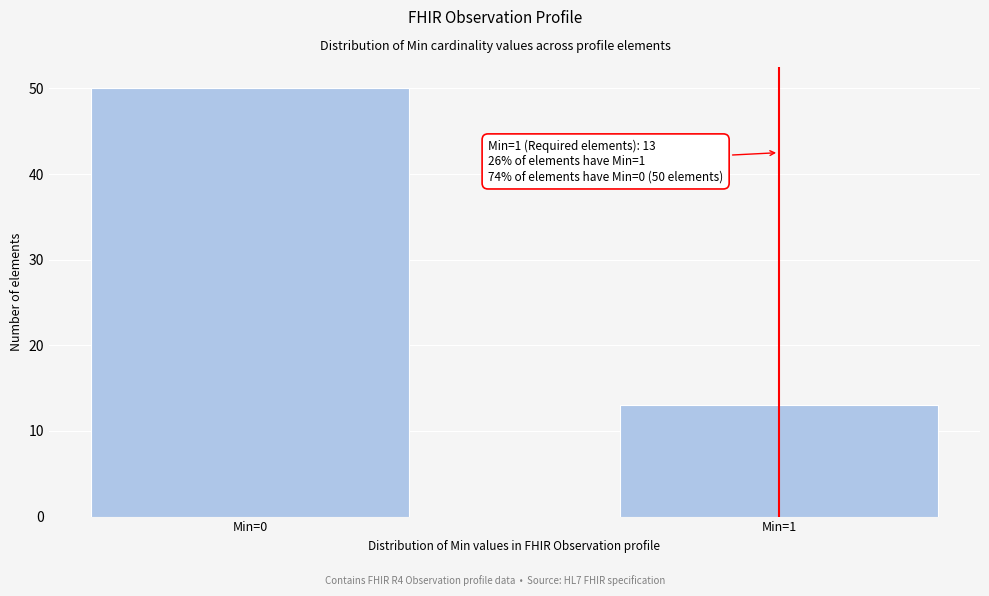

Reading left to right, what are all the values shown in this chart?

Min=0=50	Min=1=13